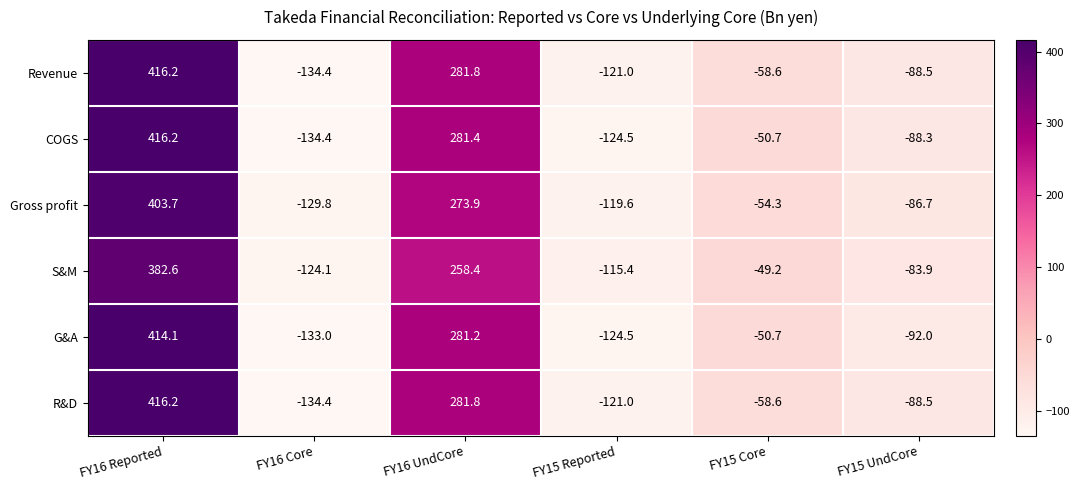

What is the greatest value displayed?

416.2